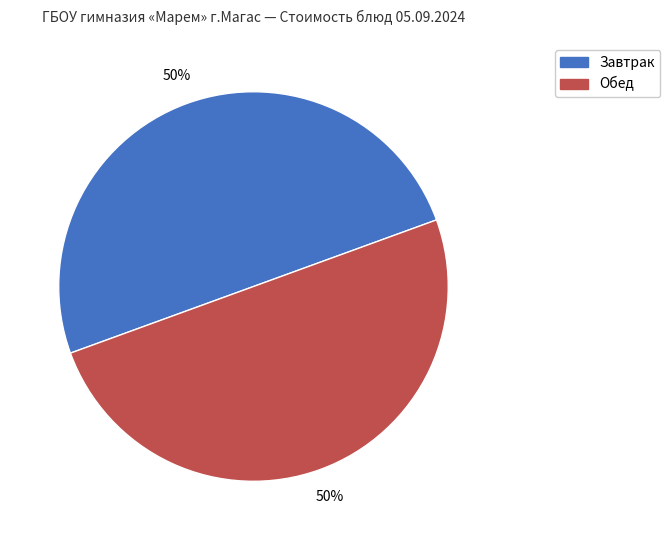

How many slices are in this pie chart?

2